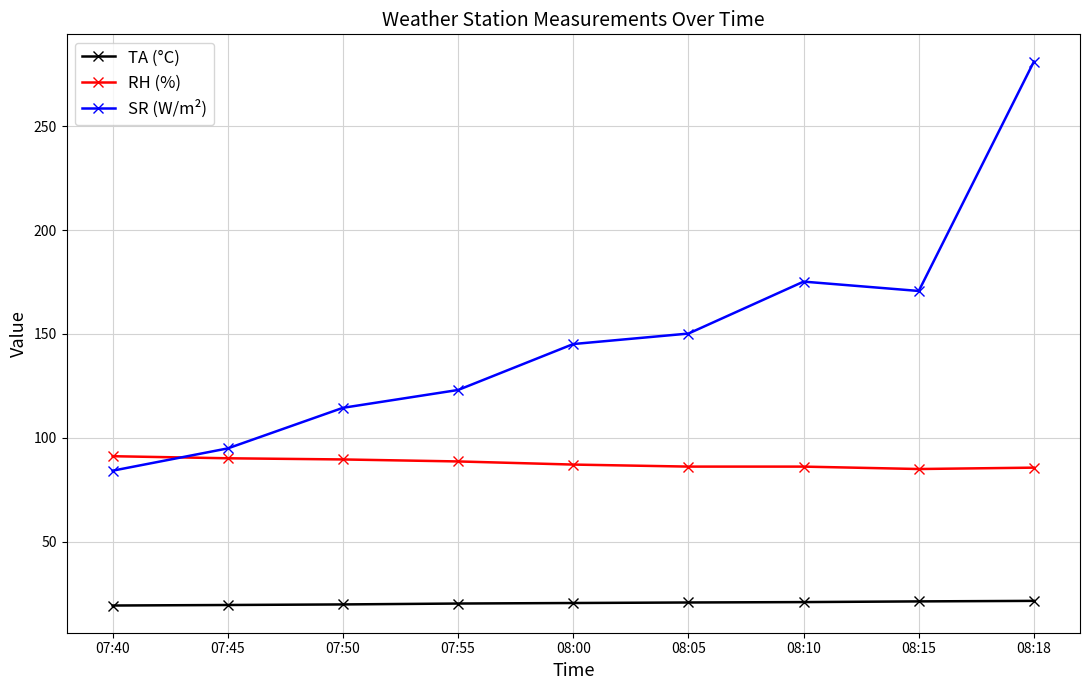

Where do SR (W/m²) and RH (%) first cross each other?

07:40 and 07:45